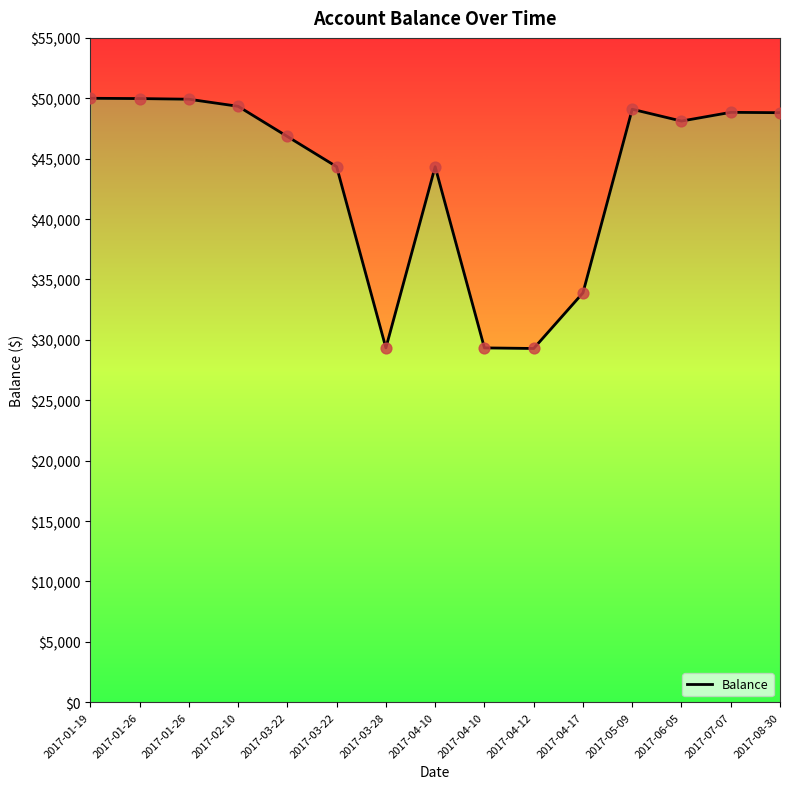

What is the change in value from 2017-01-19 to 2017-03-28?

-20663.4